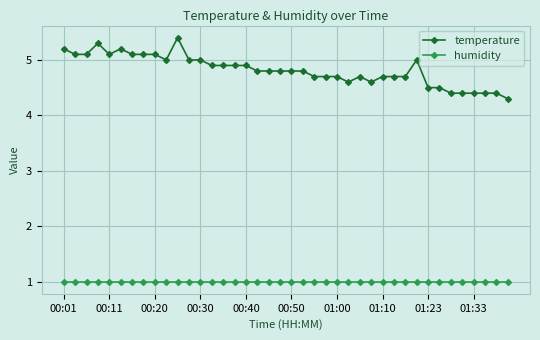

Which series has the widest spread of values?

temperature